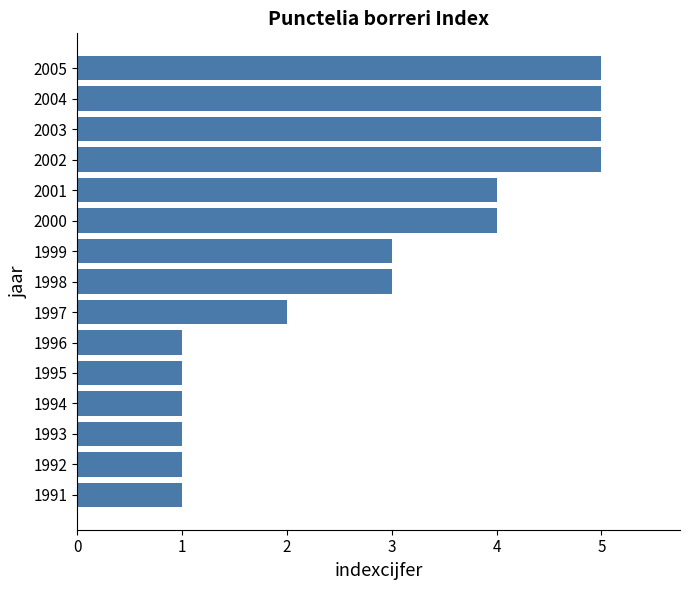

Between 1997 and 2000, which is larger?

2000